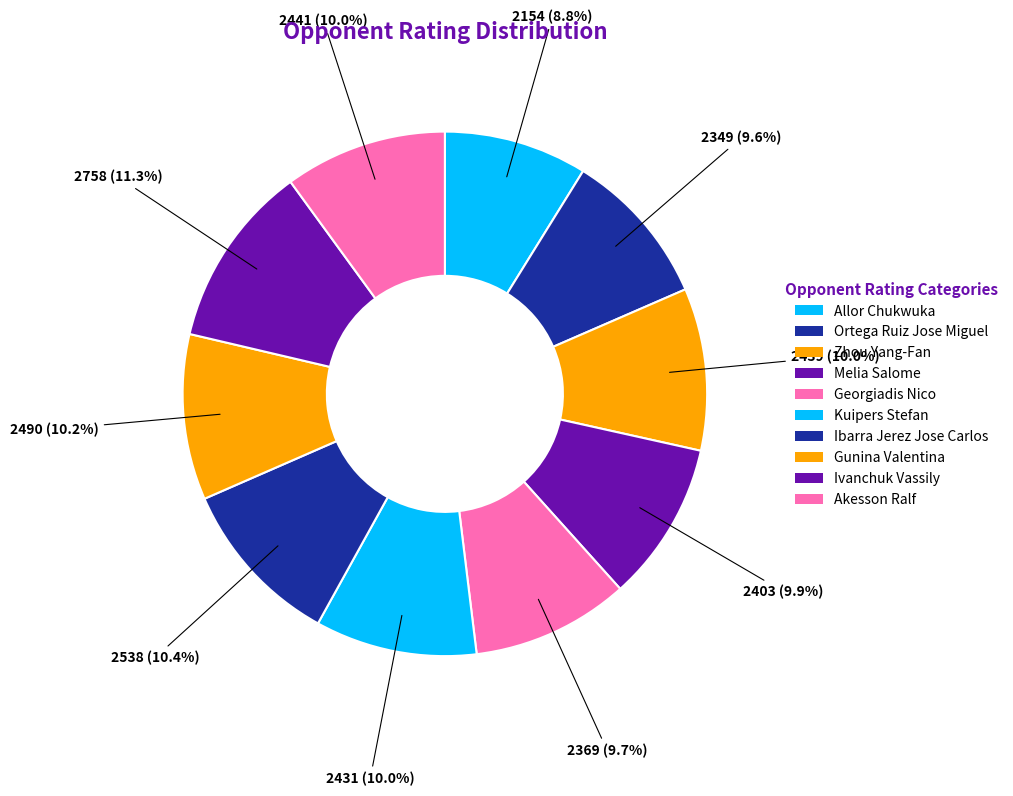

Which slice is the largest?

Ivanchuk Vassily